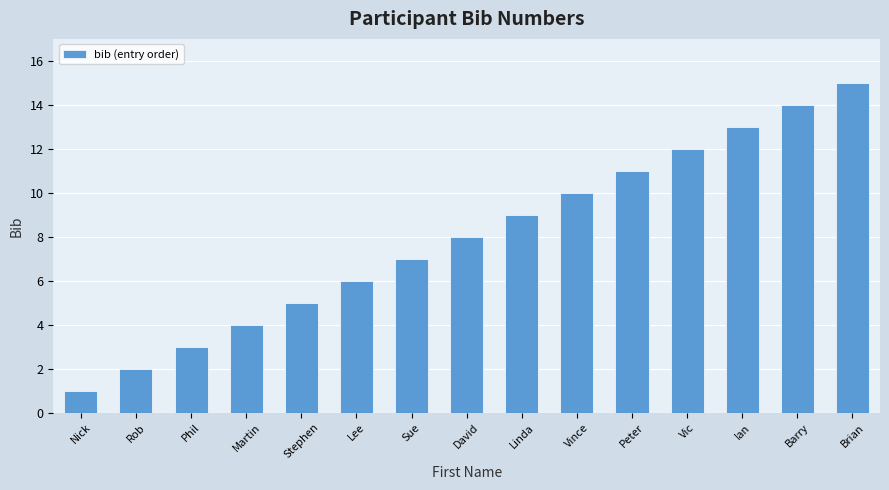

How many categories are shown in the chart?

15